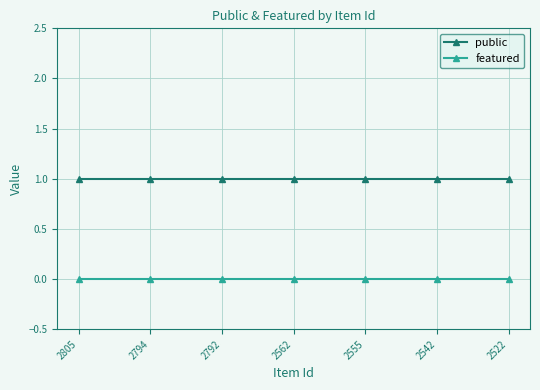

How many categories are shown in the chart?

7